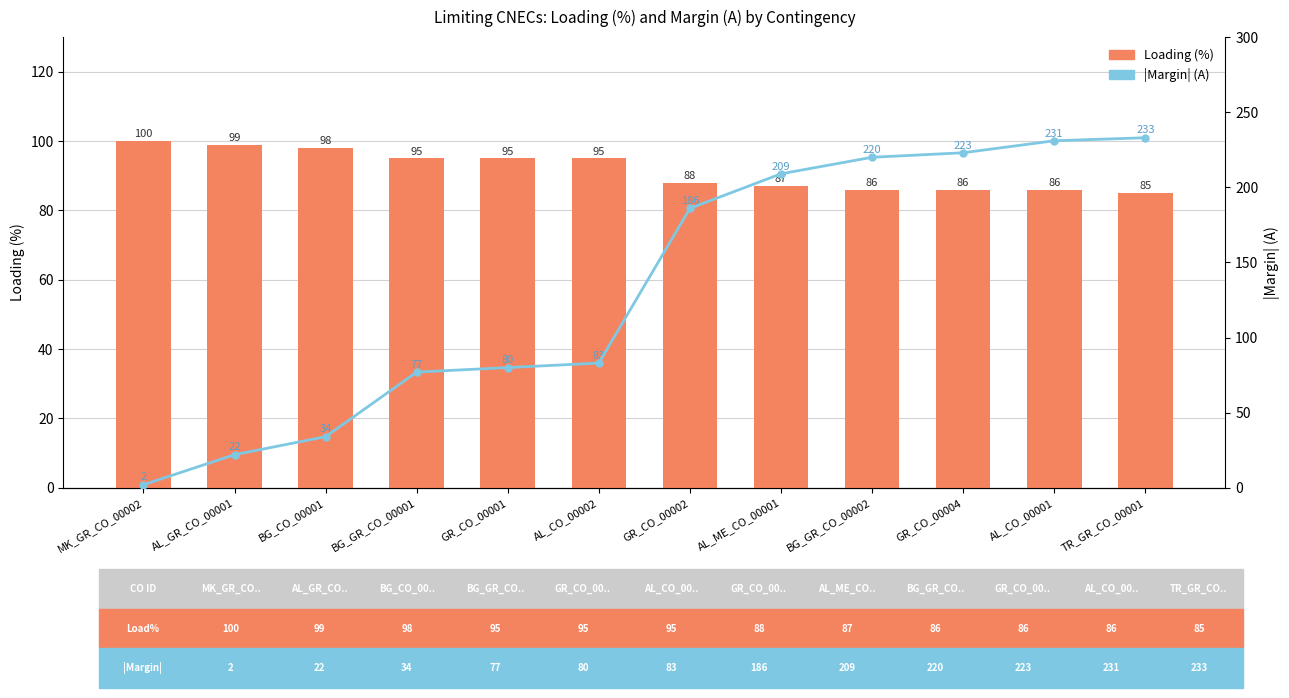

Reading left to right, what are all the values shown in this chart?

Loading (%): 100	99	98	95	95	95	88	87	86	86	86	85
|Margin| (A): 2	22	34	77	80	83	186	209	220	223	231	233